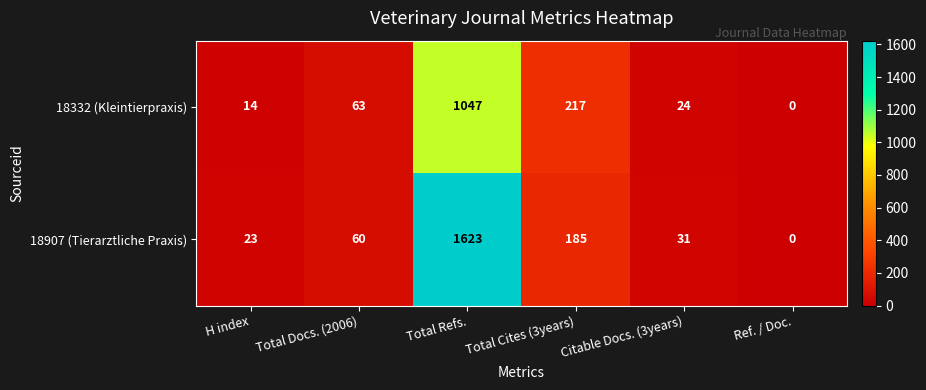

At how many categories does at least one series exceed 485?

1